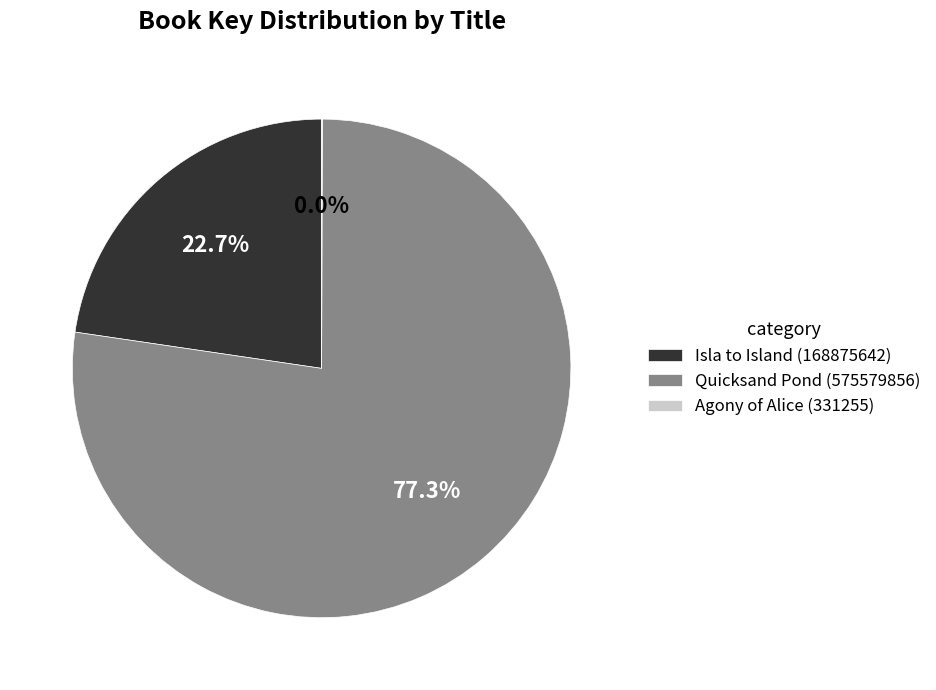

What is the largest slice in the pie chart?

Quicksand Pond (575579856)